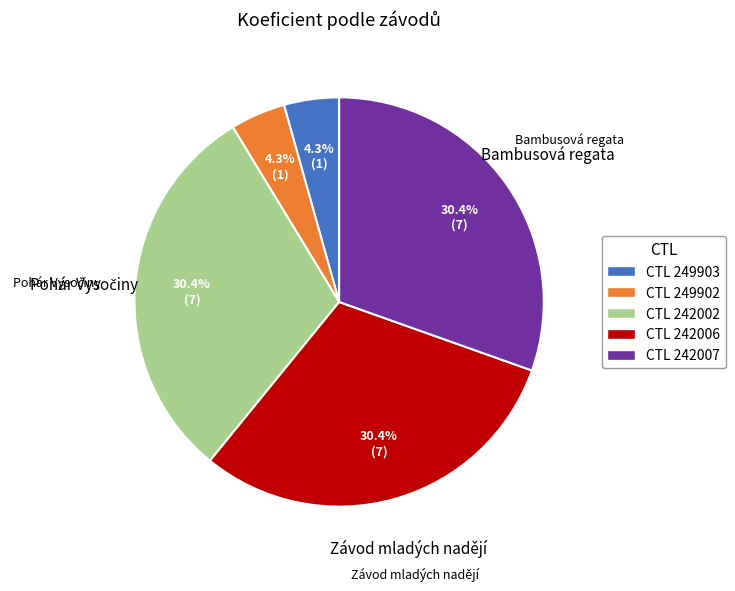

Which has a higher value, CTL 249903 or CTL 242007?

CTL 242007